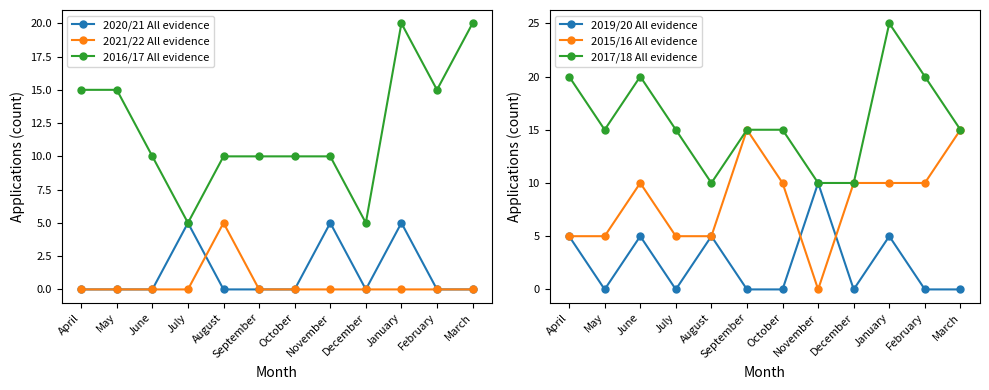

True or false: 2015/16 All evidence and 2017/18 All evidence cross at least once.

False